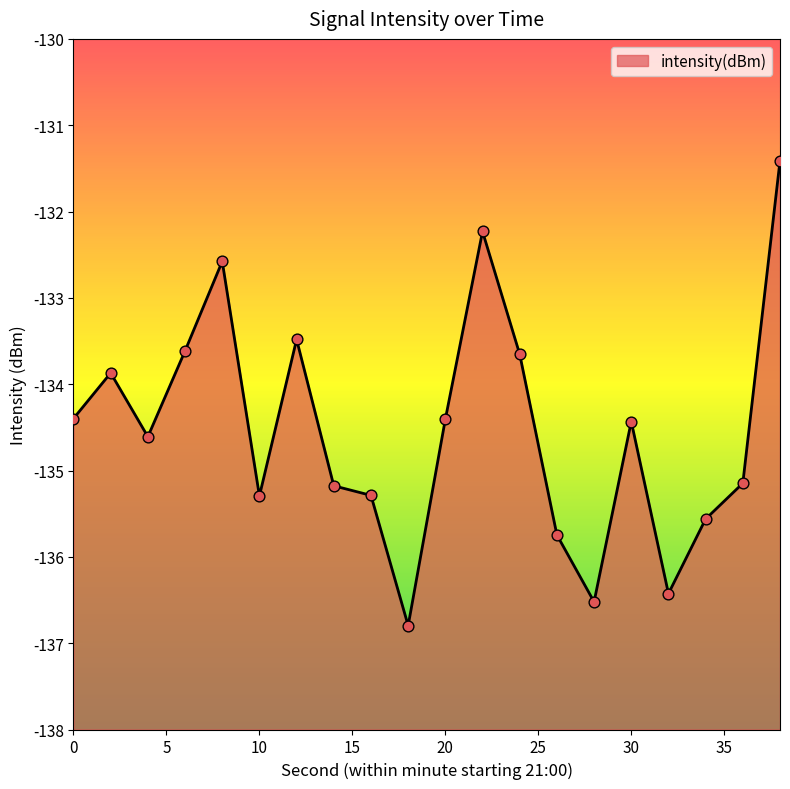

What is the change in value from 4 to 32?

-1.8